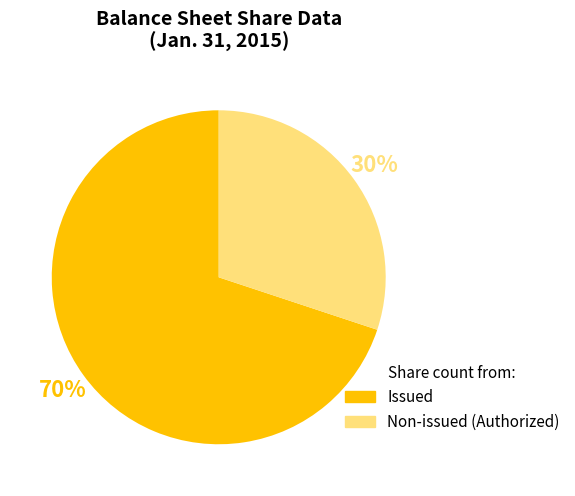

How many slices are in this pie chart?

2